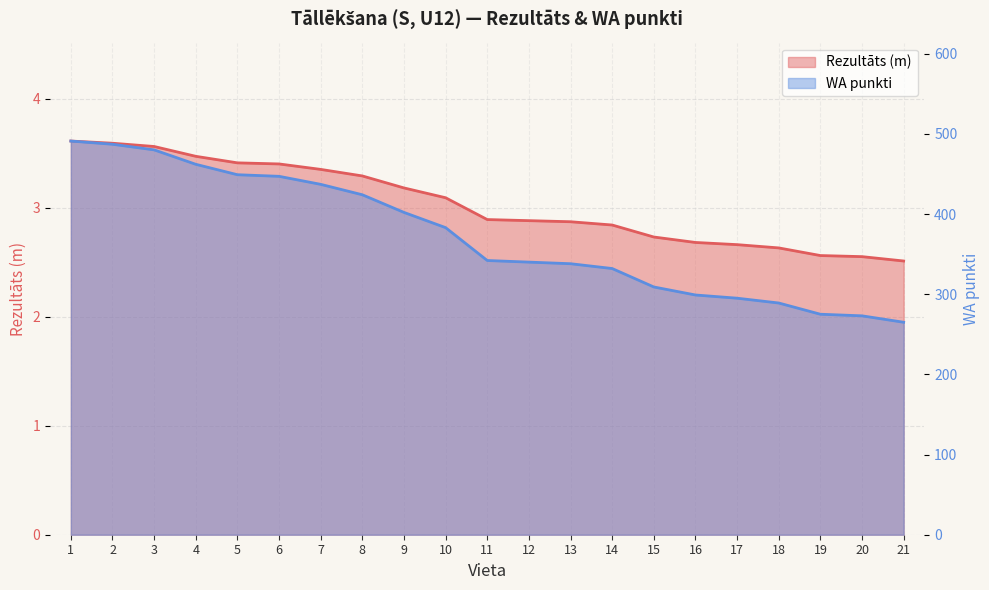

Reading left to right, list all the values displayed in this chart.

Rezultāts: 3.6	3.6	3.6	3.5	3.4	3.4	3.4	3.3	3.2	3.1	2.9	2.9	2.9	2.8	2.7	2.7	2.7	2.6	2.6	2.5	2.5
WA: 491.0	487.0	480.0	462.0	449.0	447.0	437.0	424.0	402.0	383.0	342.0	340.0	338.0	332.0	309.0	299.0	295.0	289.0	275.0	273.0	265.0